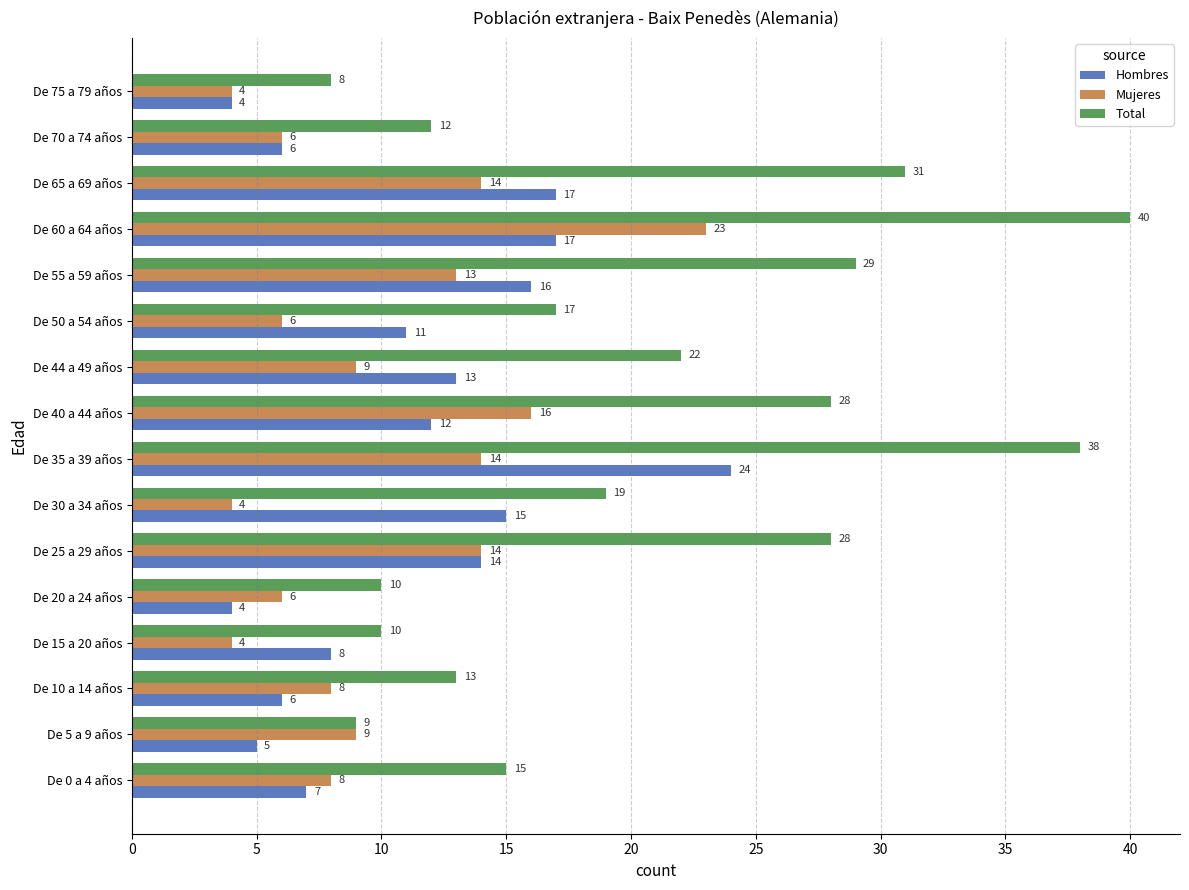

True or false: Mujeres has a value of 12 at De 44 a 49 años.

False